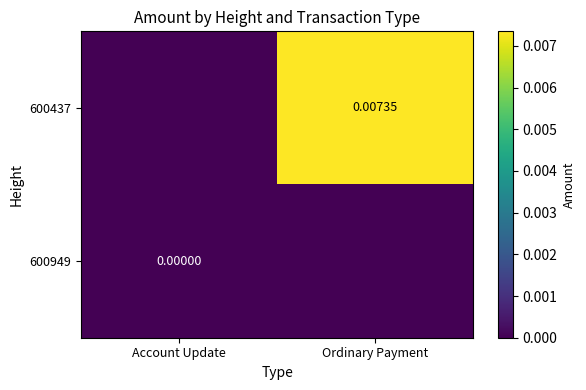

Where is 600949 nearest to the value 0?

Account Update